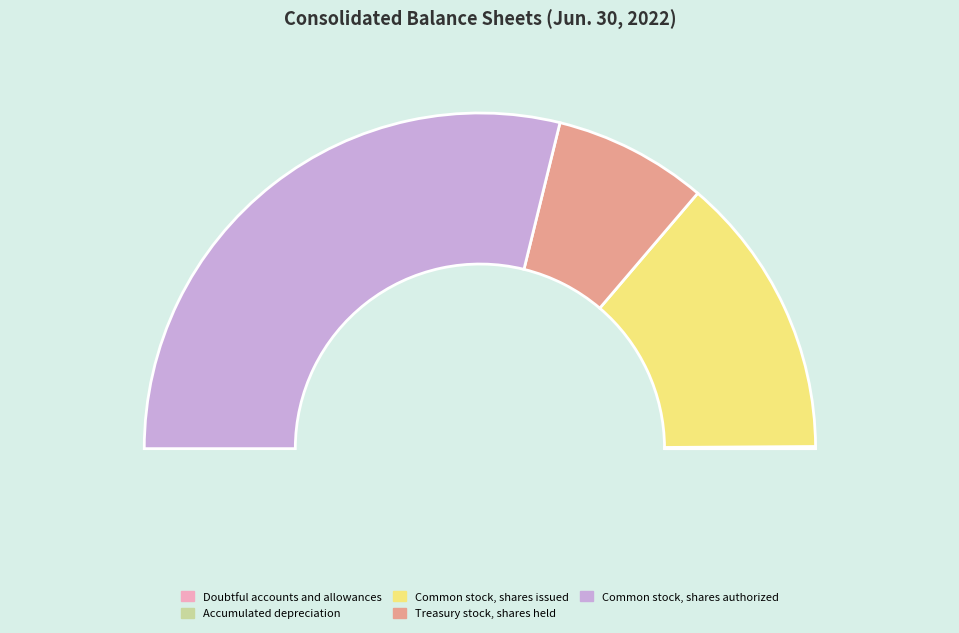

True or false: Accumulated depreciation accounts for 0% of the total.

True